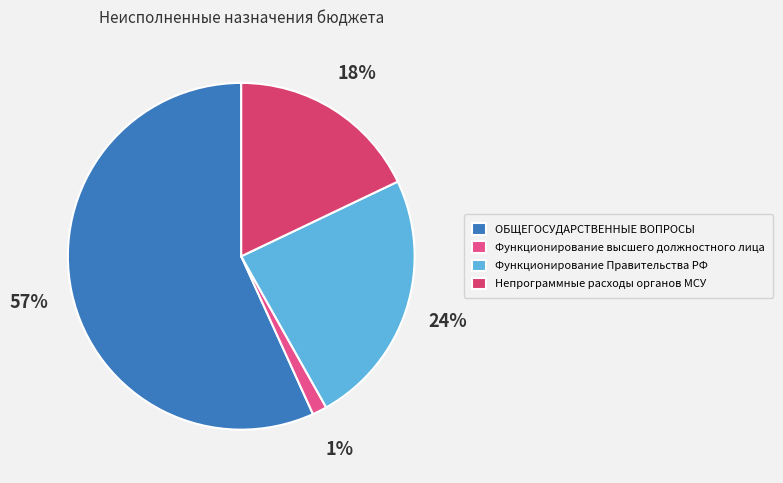

Which slice is the smallest?

Функционирование высшего должностного лица